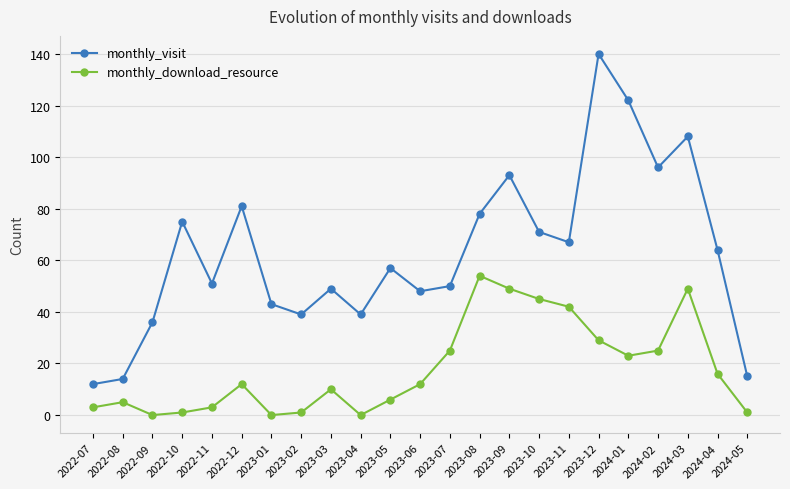

What is the difference between the second highest and minimum values in the monthly_visit series?

110